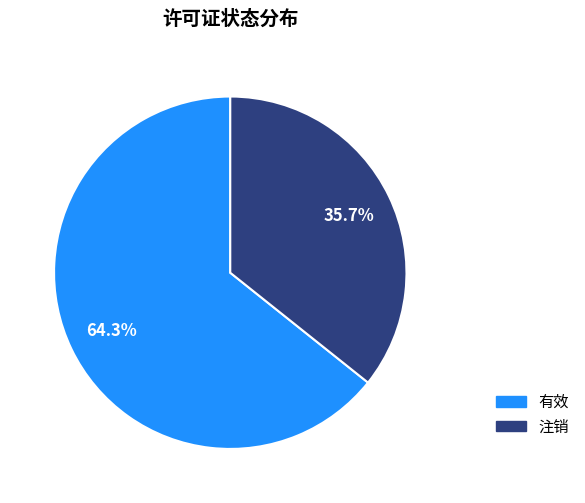

Which slice is the smallest?

注销